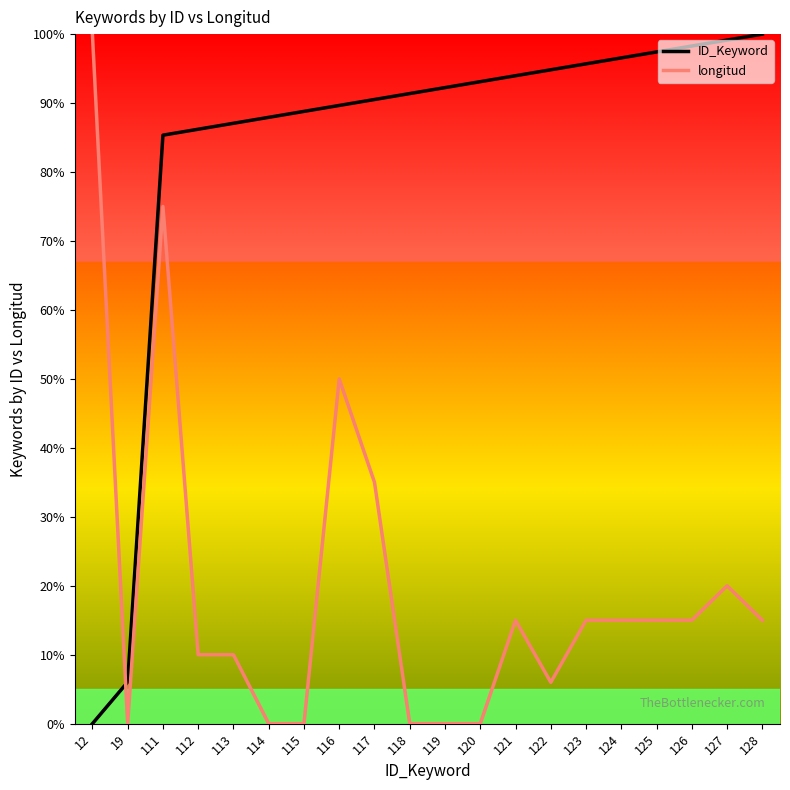

What is the difference between the highest and lowest values at 12?

100.0